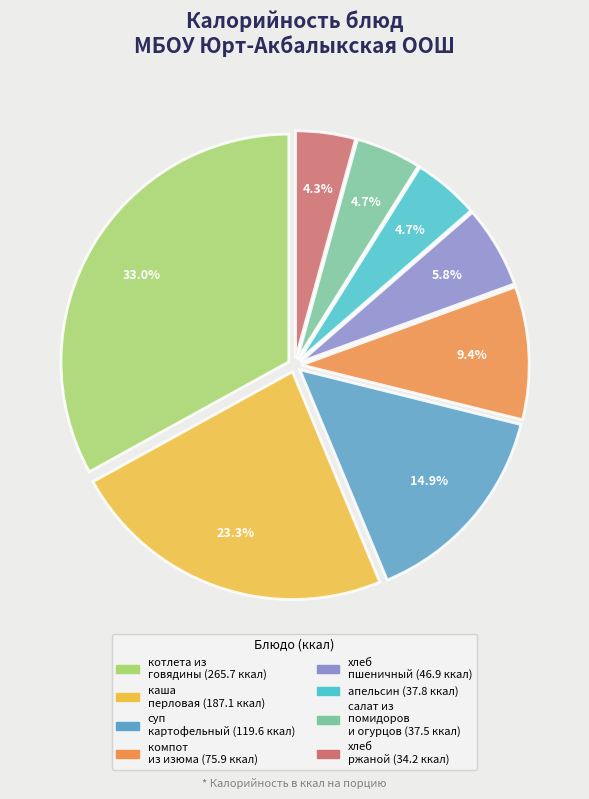

Is there a majority slice in this chart?

No